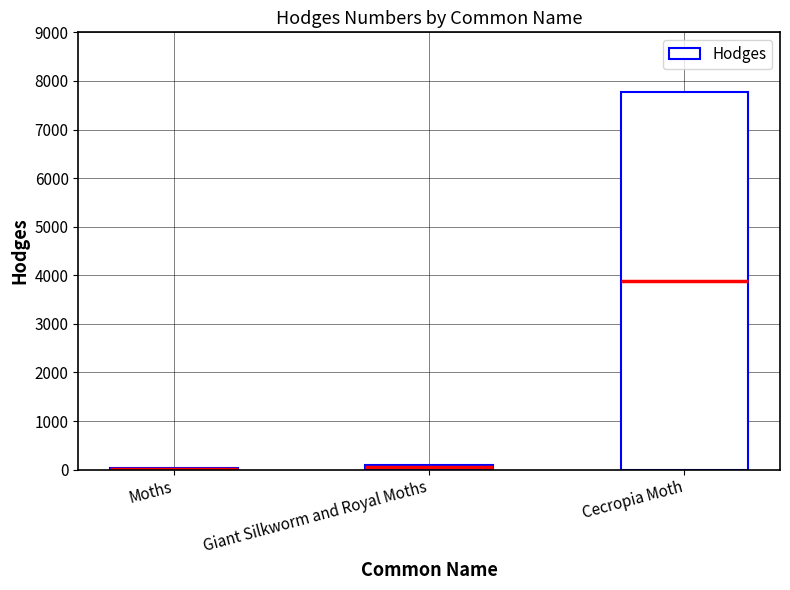

List the labels in order of value, smallest first.

Moths, Giant Silkworm and Royal Moths, Cecropia Moth